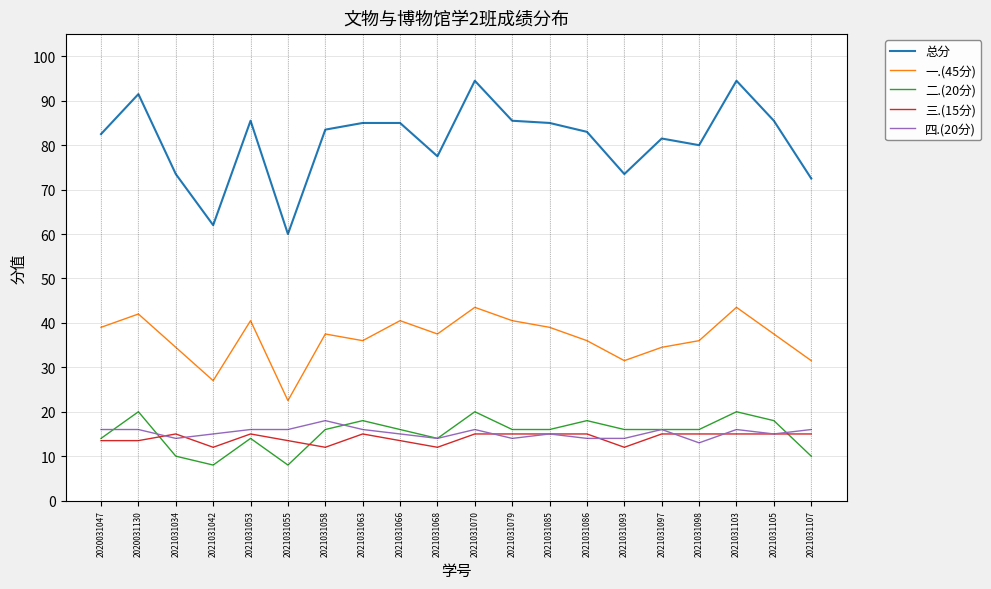

What is the difference between the highest and lowest values at 2021031070?

79.5